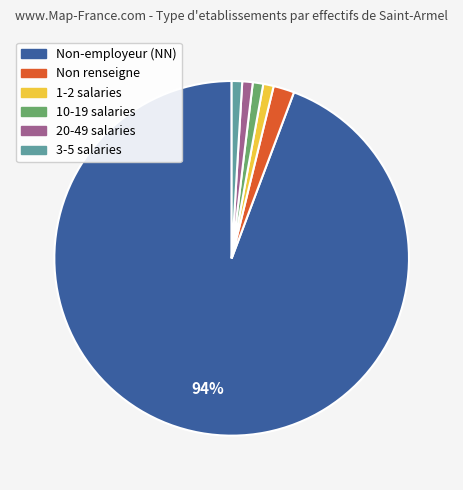

Is there a majority slice in this chart?

Yes